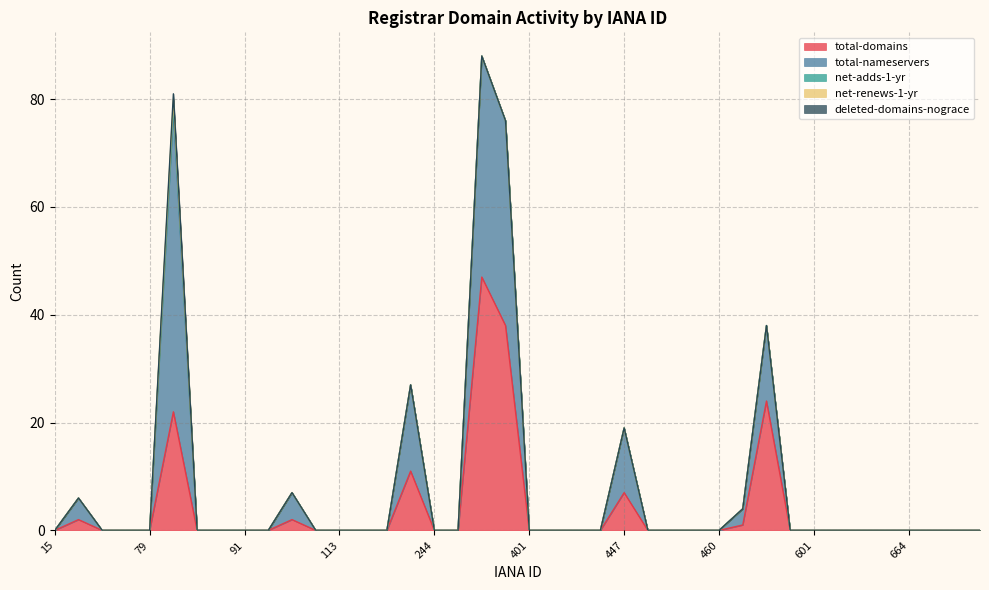

What is the difference between the maximum and minimum values in the deleted-domains-nograce series?

1